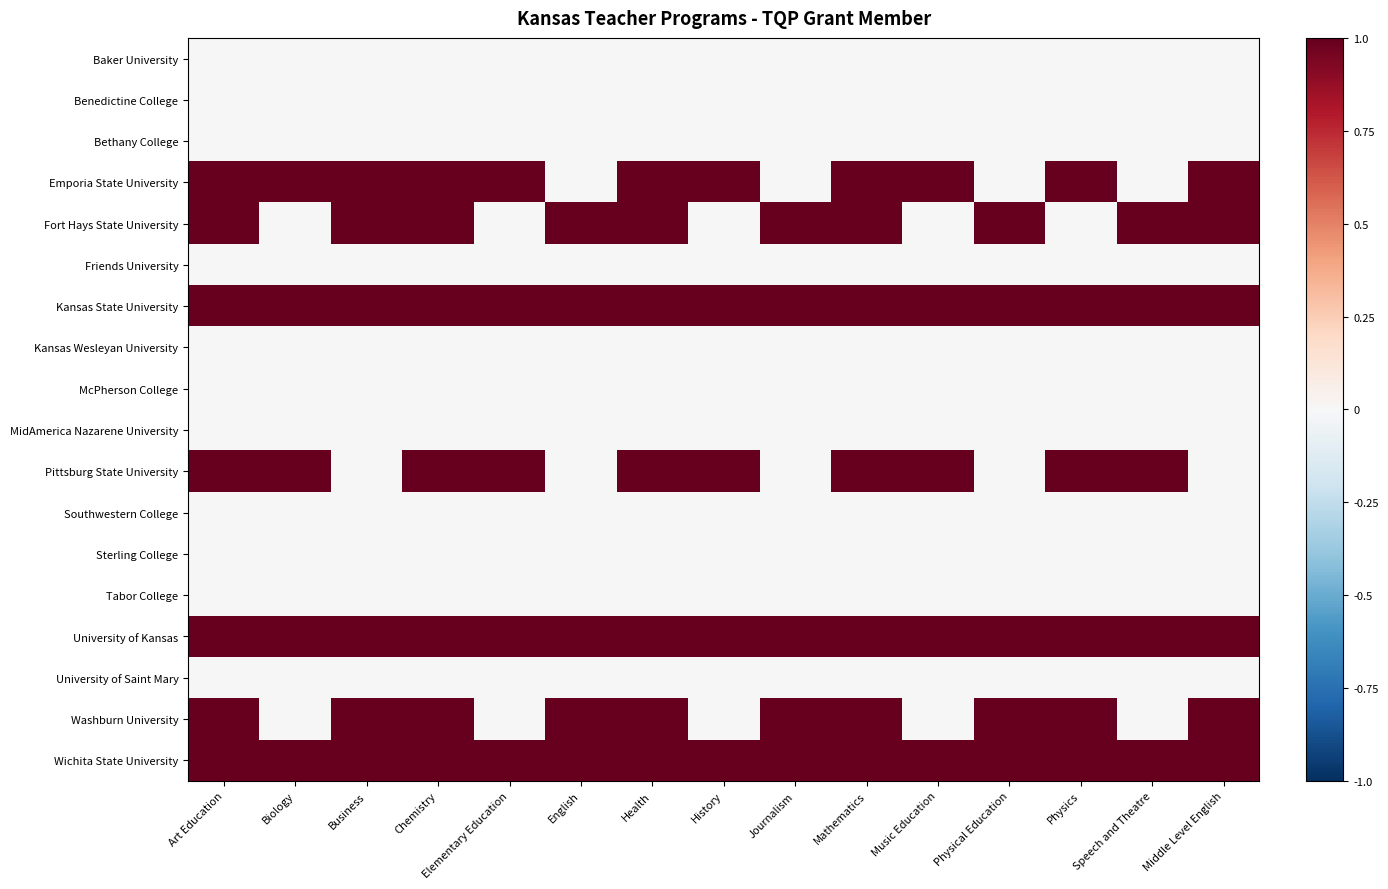

Reading left to right, transcribe all the data shown in this chart.

Baker University: Art Education=0	Biology=0	Business=0	Chemistry=0	Elementary Education=0	English=0	Health=0	History=0	Journalism=0	Mathematics=0	Music Education=0	Physical Education=0	Physics=0	Speech and Theatre=0	Middle Level English=0
Benedictine College: Art Education=0	Biology=0	Business=0	Chemistry=0	Elementary Education=0	English=0	Health=0	History=0	Journalism=0	Mathematics=0	Music Education=0	Physical Education=0	Physics=0	Speech and Theatre=0	Middle Level English=0
Bethany College: Art Education=0	Biology=0	Business=0	Chemistry=0	Elementary Education=0	English=0	Health=0	History=0	Journalism=0	Mathematics=0	Music Education=0	Physical Education=0	Physics=0	Speech and Theatre=0	Middle Level English=0
Emporia State University: Art Education=1	Biology=1	Business=1	Chemistry=1	Elementary Education=1	English=0	Health=1	History=1	Journalism=0	Mathematics=1	Music Education=1	Physical Education=0	Physics=1	Speech and Theatre=0	Middle Level English=1
Fort Hays State University: Art Education=1	Biology=0	Business=1	Chemistry=1	Elementary Education=0	English=1	Health=1	History=0	Journalism=1	Mathematics=1	Music Education=0	Physical Education=1	Physics=0	Speech and Theatre=1	Middle Level English=1
Friends University: Art Education=0	Biology=0	Business=0	Chemistry=0	Elementary Education=0	English=0	Health=0	History=0	Journalism=0	Mathematics=0	Music Education=0	Physical Education=0	Physics=0	Speech and Theatre=0	Middle Level English=0
Kansas State University: Art Education=1	Biology=1	Business=1	Chemistry=1	Elementary Education=1	English=1	Health=1	History=1	Journalism=1	Mathematics=1	Music Education=1	Physical Education=1	Physics=1	Speech and Theatre=1	Middle Level English=1
Kansas Wesleyan University: Art Education=0	Biology=0	Business=0	Chemistry=0	Elementary Education=0	English=0	Health=0	History=0	Journalism=0	Mathematics=0	Music Education=0	Physical Education=0	Physics=0	Speech and Theatre=0	Middle Level English=0
McPherson College: Art Education=0	Biology=0	Business=0	Chemistry=0	Elementary Education=0	English=0	Health=0	History=0	Journalism=0	Mathematics=0	Music Education=0	Physical Education=0	Physics=0	Speech and Theatre=0	Middle Level English=0
MidAmerica Nazarene University: Art Education=0	Biology=0	Business=0	Chemistry=0	Elementary Education=0	English=0	Health=0	History=0	Journalism=0	Mathematics=0	Music Education=0	Physical Education=0	Physics=0	Speech and Theatre=0	Middle Level English=0
Pittsburg State University: Art Education=1	Biology=1	Business=0	Chemistry=1	Elementary Education=1	English=0	Health=1	History=1	Journalism=0	Mathematics=1	Music Education=1	Physical Education=0	Physics=1	Speech and Theatre=1	Middle Level English=0
Southwestern College: Art Education=0	Biology=0	Business=0	Chemistry=0	Elementary Education=0	English=0	Health=0	History=0	Journalism=0	Mathematics=0	Music Education=0	Physical Education=0	Physics=0	Speech and Theatre=0	Middle Level English=0
Sterling College: Art Education=0	Biology=0	Business=0	Chemistry=0	Elementary Education=0	English=0	Health=0	History=0	Journalism=0	Mathematics=0	Music Education=0	Physical Education=0	Physics=0	Speech and Theatre=0	Middle Level English=0
Tabor College: Art Education=0	Biology=0	Business=0	Chemistry=0	Elementary Education=0	English=0	Health=0	History=0	Journalism=0	Mathematics=0	Music Education=0	Physical Education=0	Physics=0	Speech and Theatre=0	Middle Level English=0
University of Kansas: Art Education=1	Biology=1	Business=1	Chemistry=1	Elementary Education=1	English=1	Health=1	History=1	Journalism=1	Mathematics=1	Music Education=1	Physical Education=1	Physics=1	Speech and Theatre=1	Middle Level English=1
University of Saint Mary: Art Education=0	Biology=0	Business=0	Chemistry=0	Elementary Education=0	English=0	Health=0	History=0	Journalism=0	Mathematics=0	Music Education=0	Physical Education=0	Physics=0	Speech and Theatre=0	Middle Level English=0
Washburn University: Art Education=1	Biology=0	Business=1	Chemistry=1	Elementary Education=0	English=1	Health=1	History=0	Journalism=1	Mathematics=1	Music Education=0	Physical Education=1	Physics=1	Speech and Theatre=0	Middle Level English=1
Wichita State University: Art Education=1	Biology=1	Business=1	Chemistry=1	Elementary Education=1	English=1	Health=1	History=1	Journalism=1	Mathematics=1	Music Education=1	Physical Education=1	Physics=1	Speech and Theatre=1	Middle Level English=1